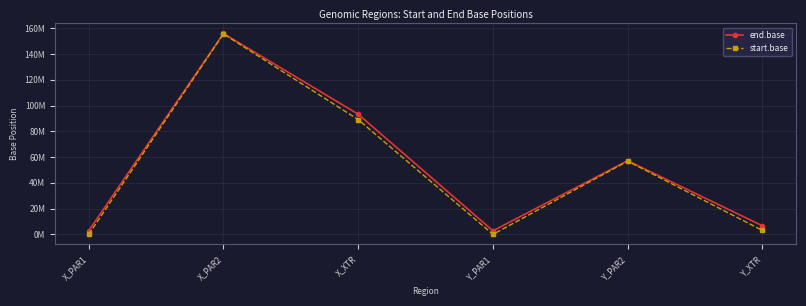

Read the end.base value at X_PAR1.

2781479